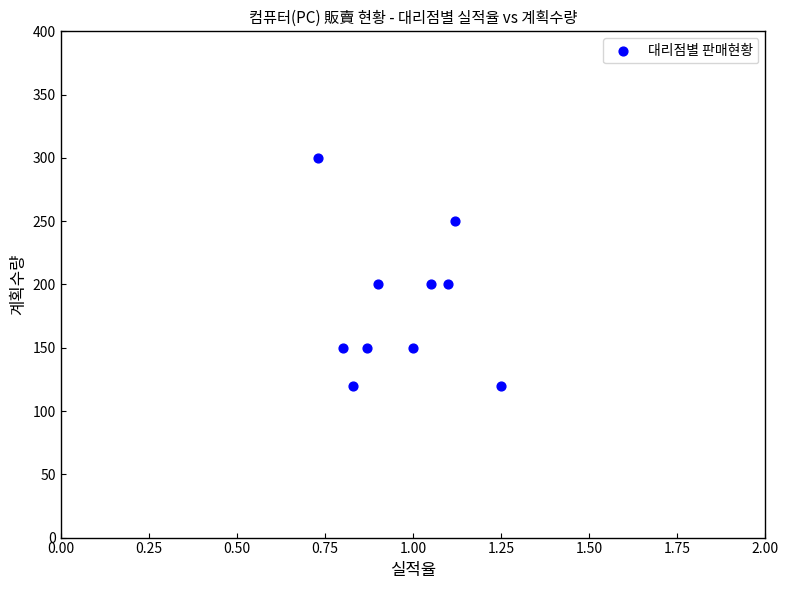

What is the range of Y values (max minus min)?

180